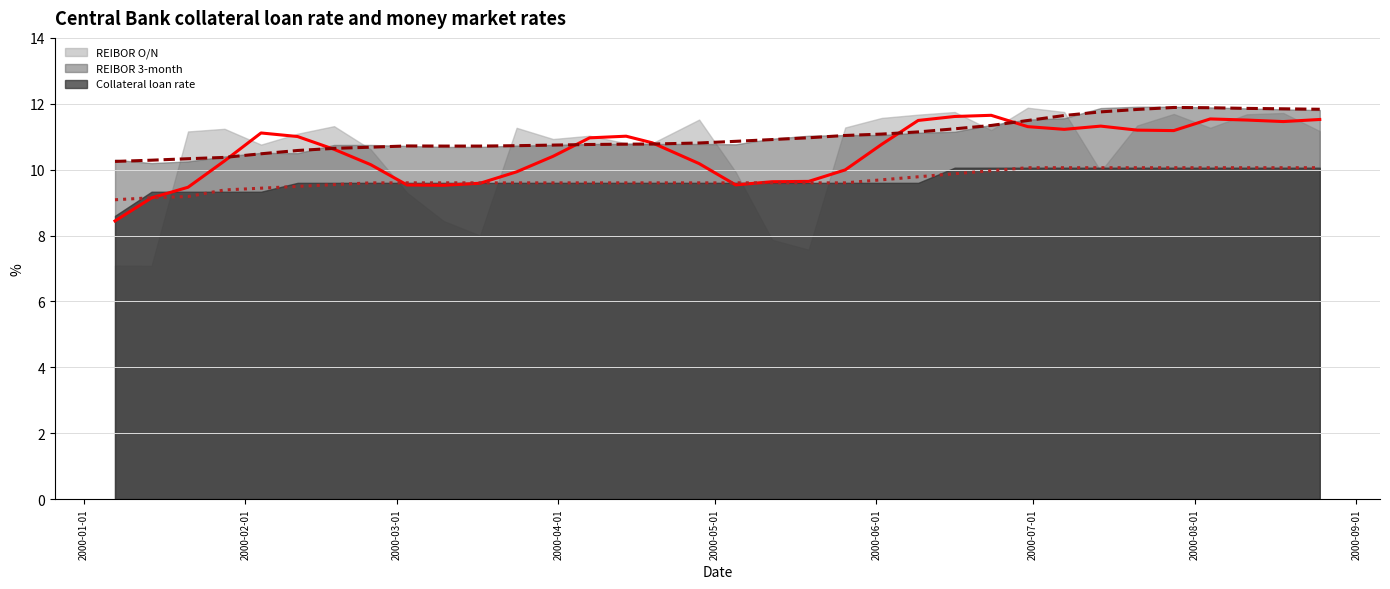

What is the difference between the highest and lowest values at 13?

1.4